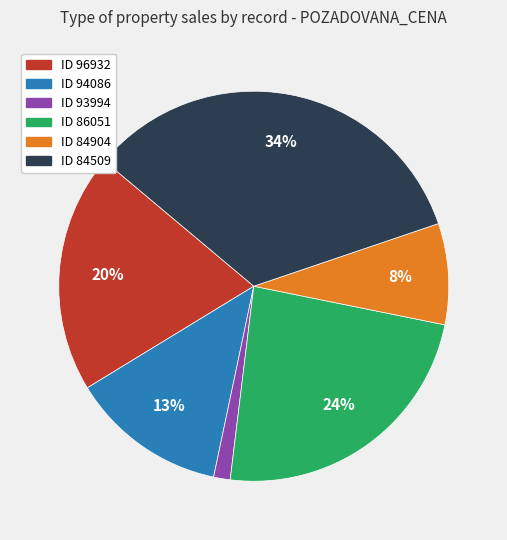

Is there a majority slice in this chart?

No